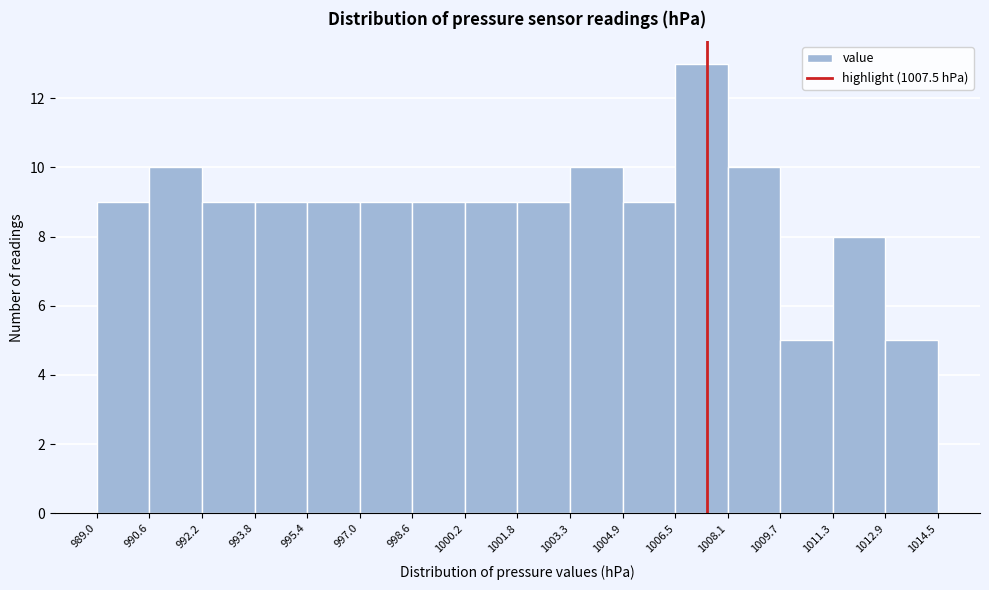

Reading left to right, list every bar in this chart as the range it spans on the x-axis followed by its height. The values are not printed on the chart, so give them approximately, as read against the axis.

989.0 to 990.6: 9
990.6 to 992.2: 10
992.2 to 993.8: 9
993.8 to 995.4: 9
995.4 to 997.0: 9
997.0 to 998.6: 9
998.6 to 1000.2: 9
1000.2 to 1001.8: 9
1001.8 to 1003.3: 9
1003.3 to 1004.9: 10
1004.9 to 1006.5: 9
1006.5 to 1008.1: 13
1008.1 to 1009.7: 10
1009.7 to 1011.3: 5
1011.3 to 1012.9: 8
1012.9 to 1014.5: 5